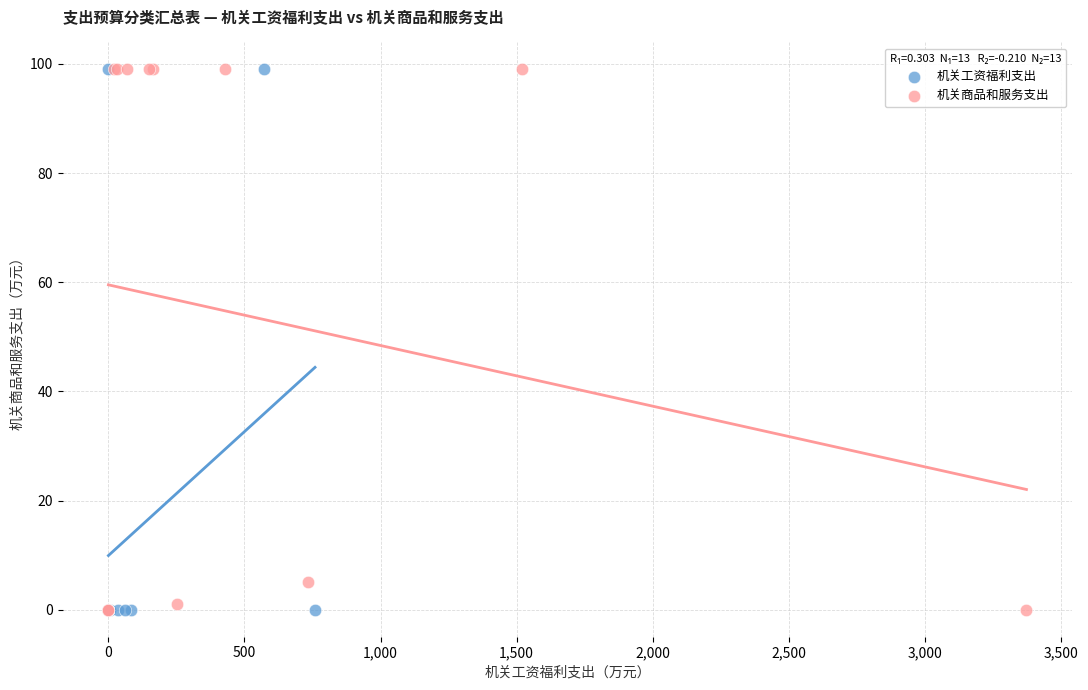

What are all the series names shown in the legend?

机关工资福利支出, 机关商品和服务支出